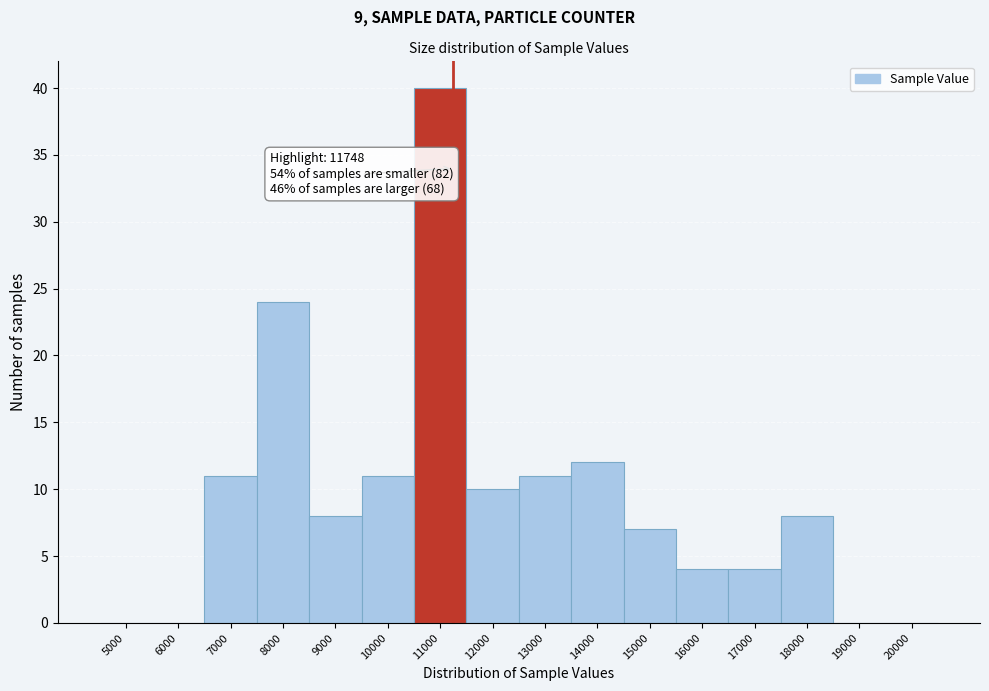

Reading left to right, what are all the values shown in this chart?

5000=0	6000=0	7000=11	8000=24	9000=8	10000=11	11000=40	12000=10	13000=11	14000=12	15000=7	16000=4	17000=4	18000=8	19000=0	20000=0